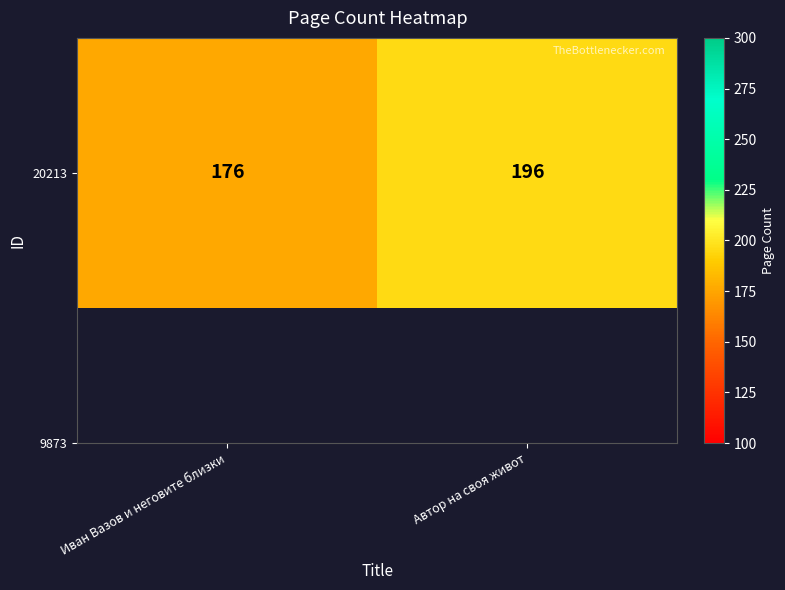

Count the number of categories in the chart.

2